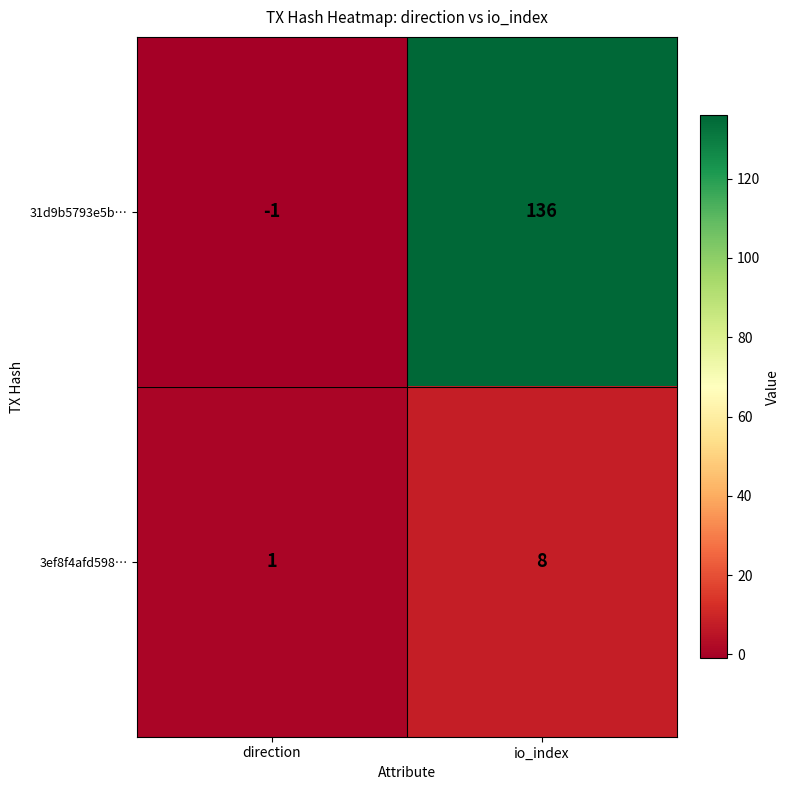

Which series has the widest spread of values?

31d9b5793e5b…